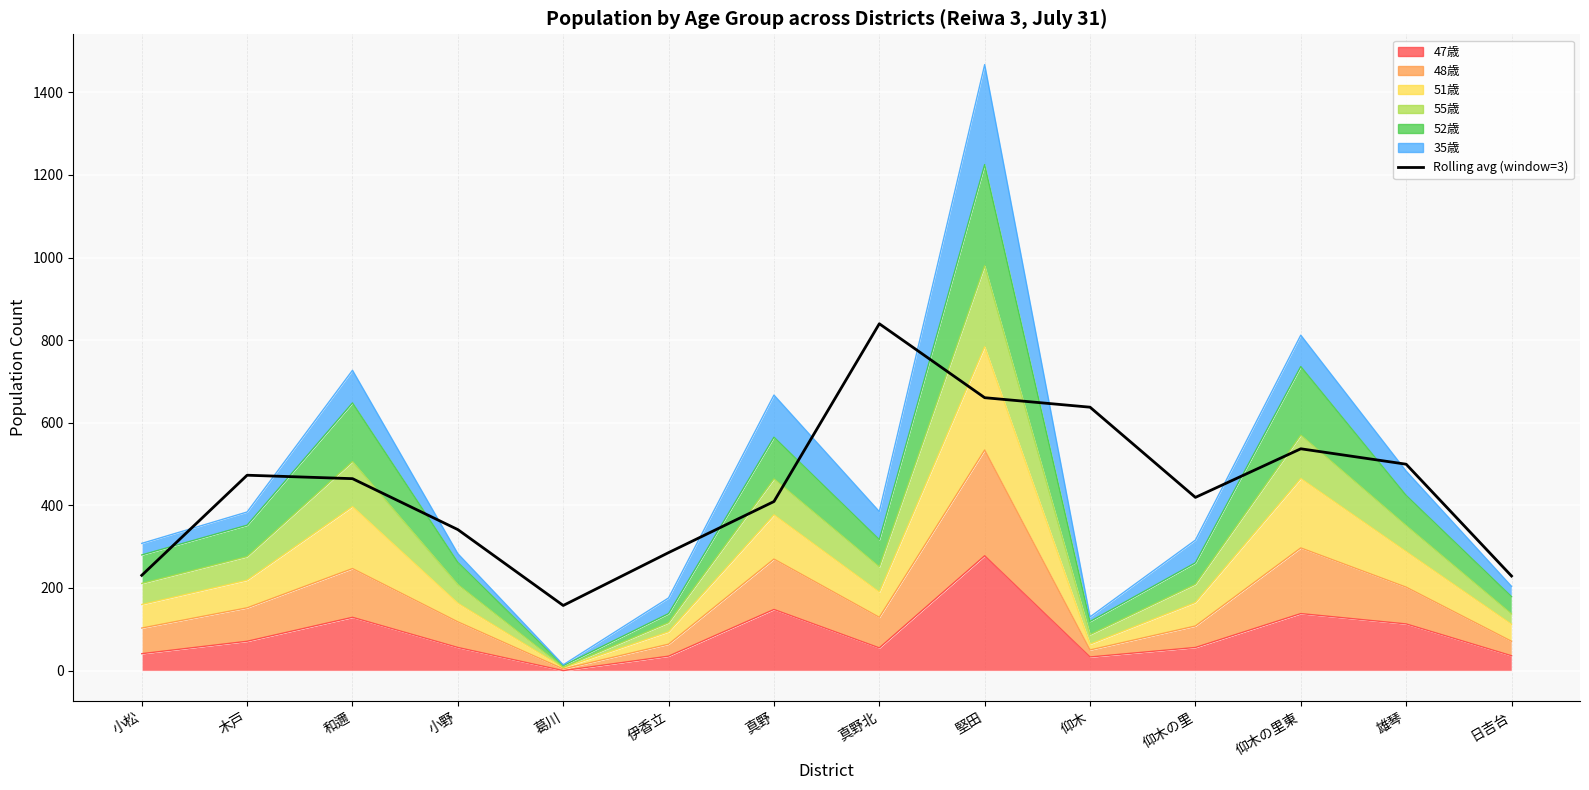

What is the difference between the maximum and minimum values?

682.0